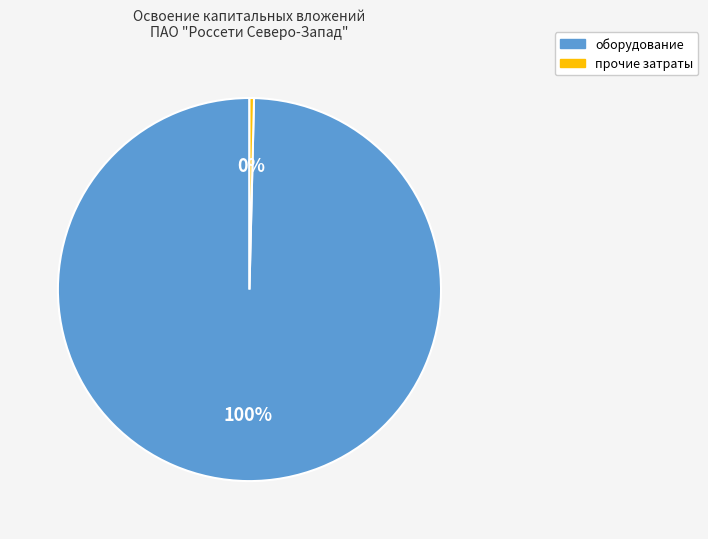

Is the sum of оборудование and прочие затраты greater than half?

Yes